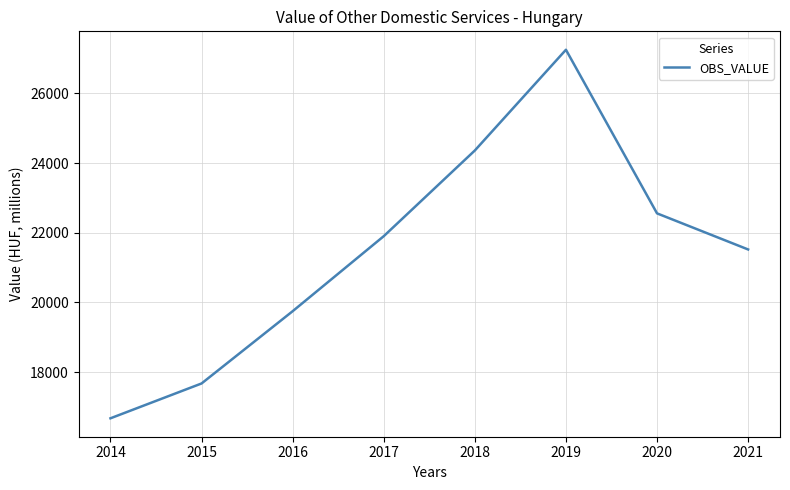

What is the change in value from 2016 to 2021?

+1772.7